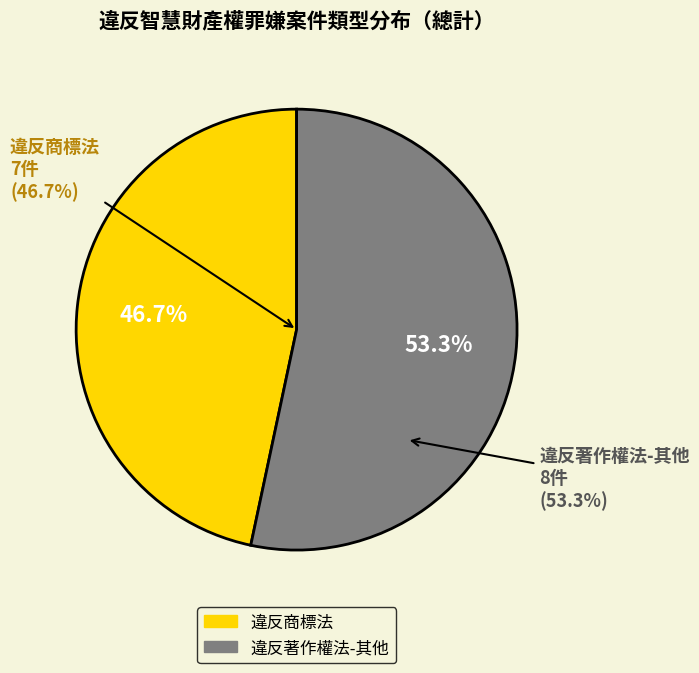

The 涉本國案件 slice represents 74% of the pie. True or false?

False